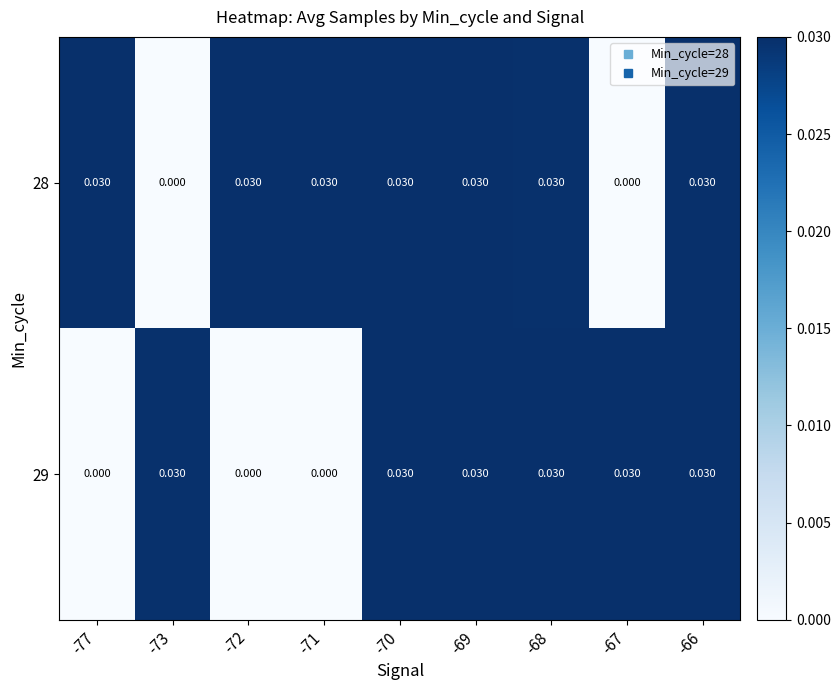

Is the value of 29 at -67 greater than the value of 28 at -67?

Yes